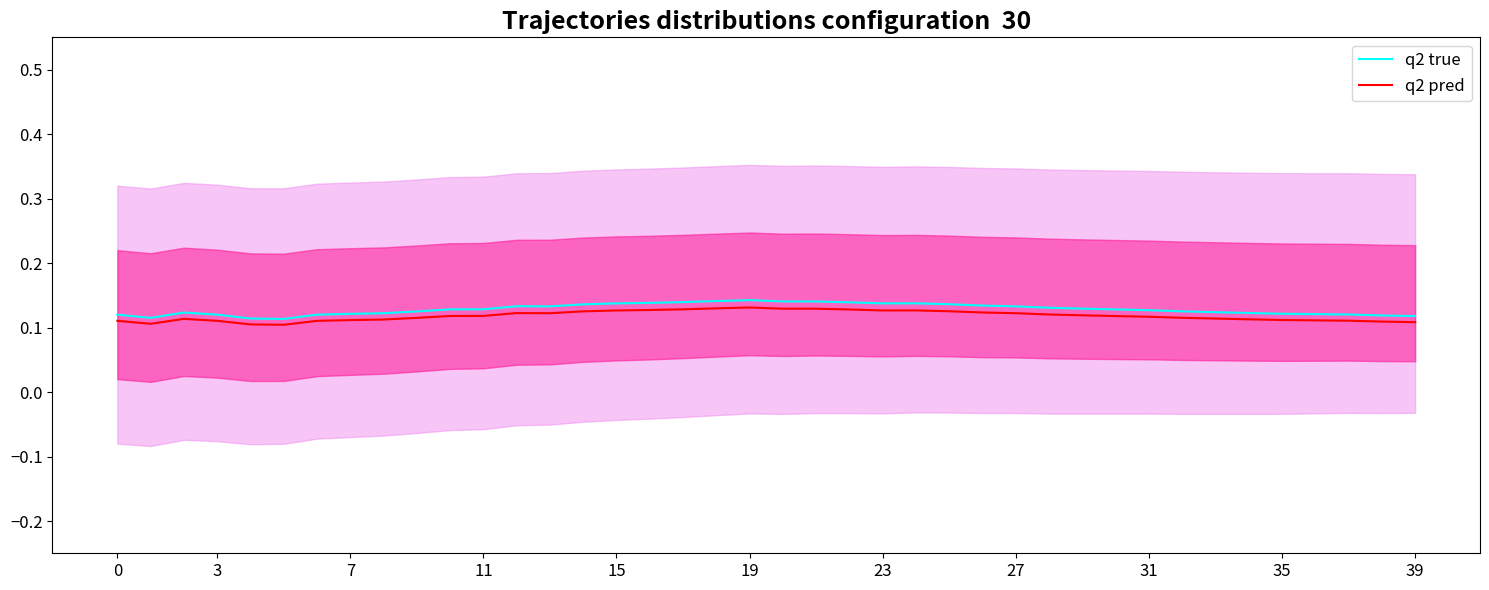

Rank the series by their maximum value, from highest to lowest.

q2 true, q2 pred